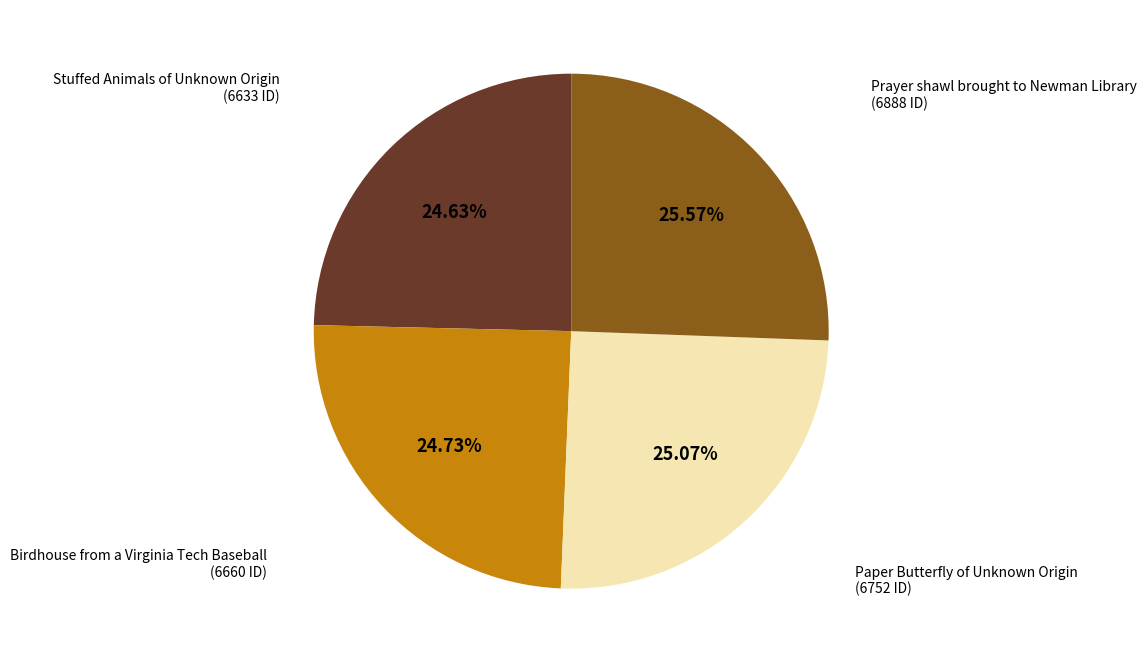

To the nearest percent, what is the combined percentage of Prayer shawl brought to Newman Library and Paper Butterfly of Unknown Origin?

51%